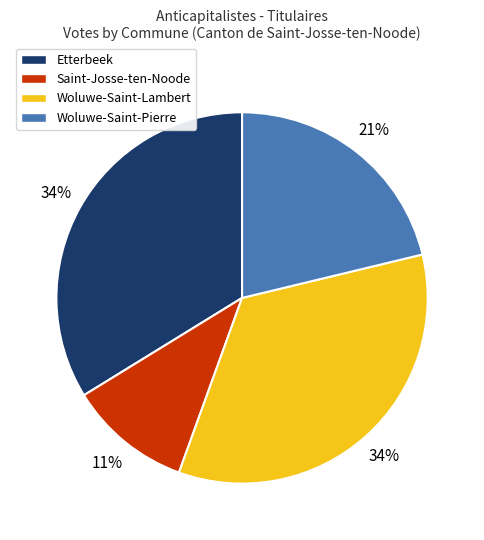

To the nearest percent, what is the average slice percentage?

25%